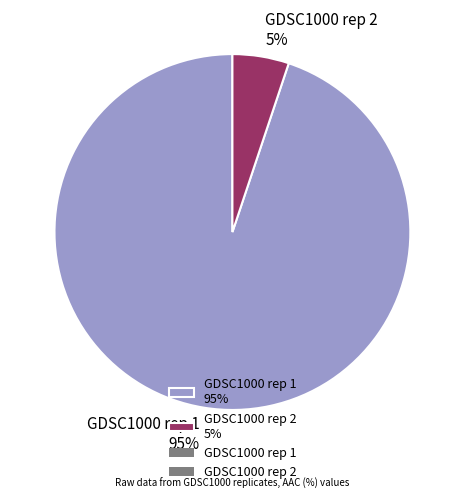

True or false: GDSC1000 rep 1 accounts for 95% of the total.

True